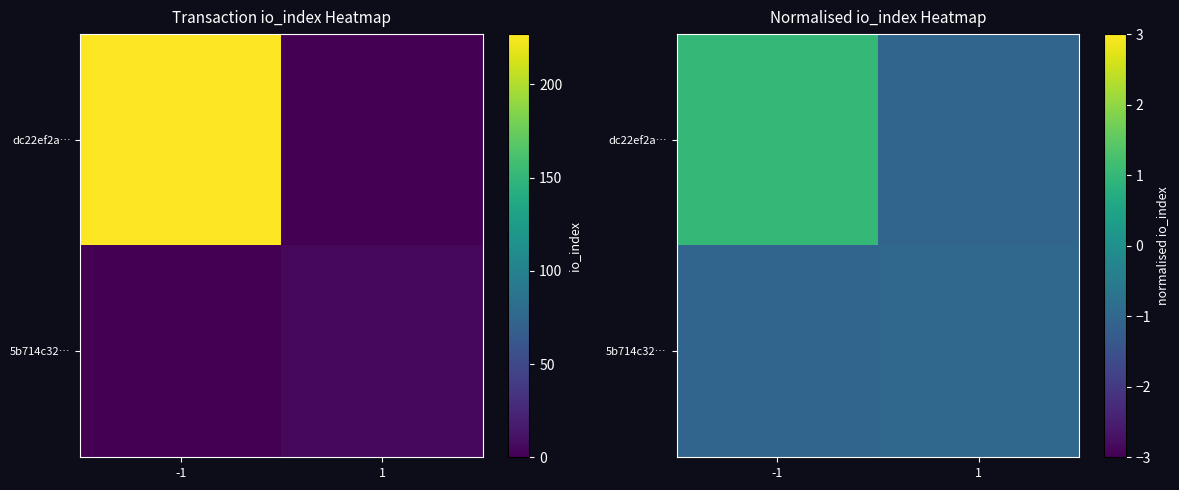

Which category has the highest value in the dc22ef2a… series?

-1